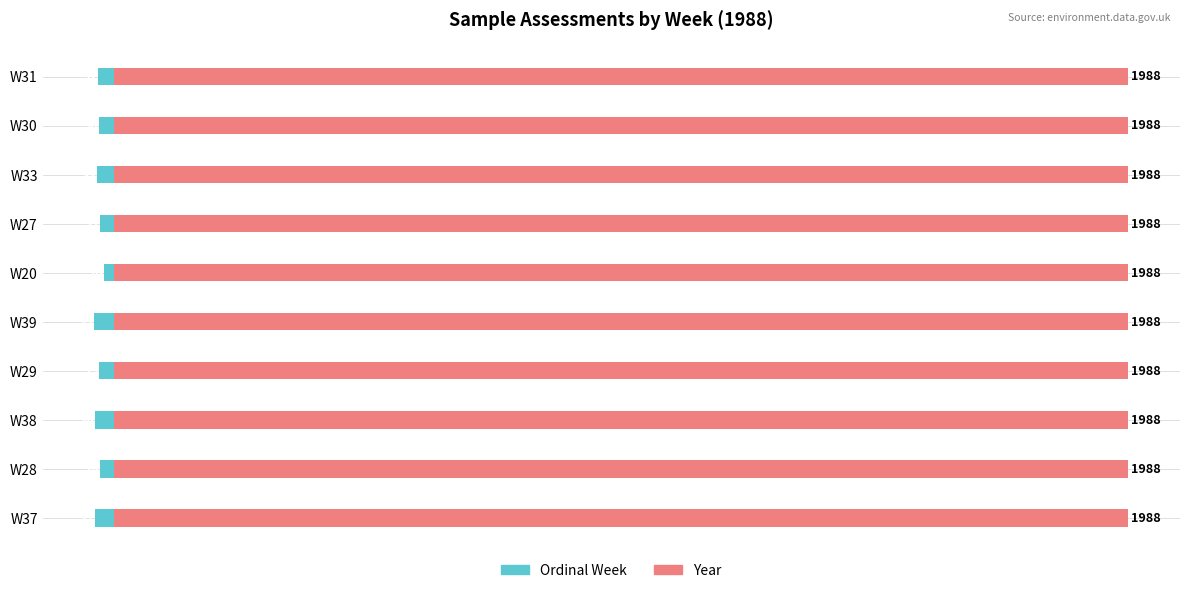

What are all the series names shown in the legend?

Ordinal Week, Year